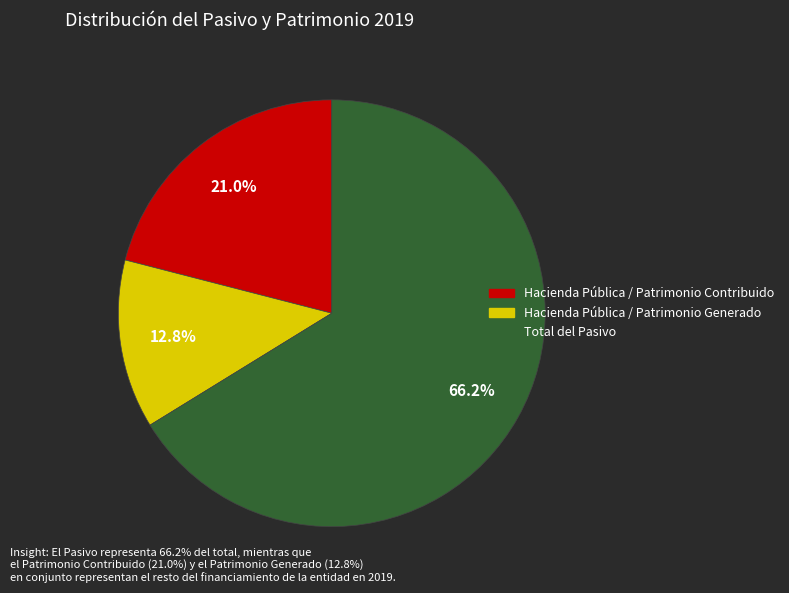

Which slice represents more than half of the pie?

Total del Pasivo